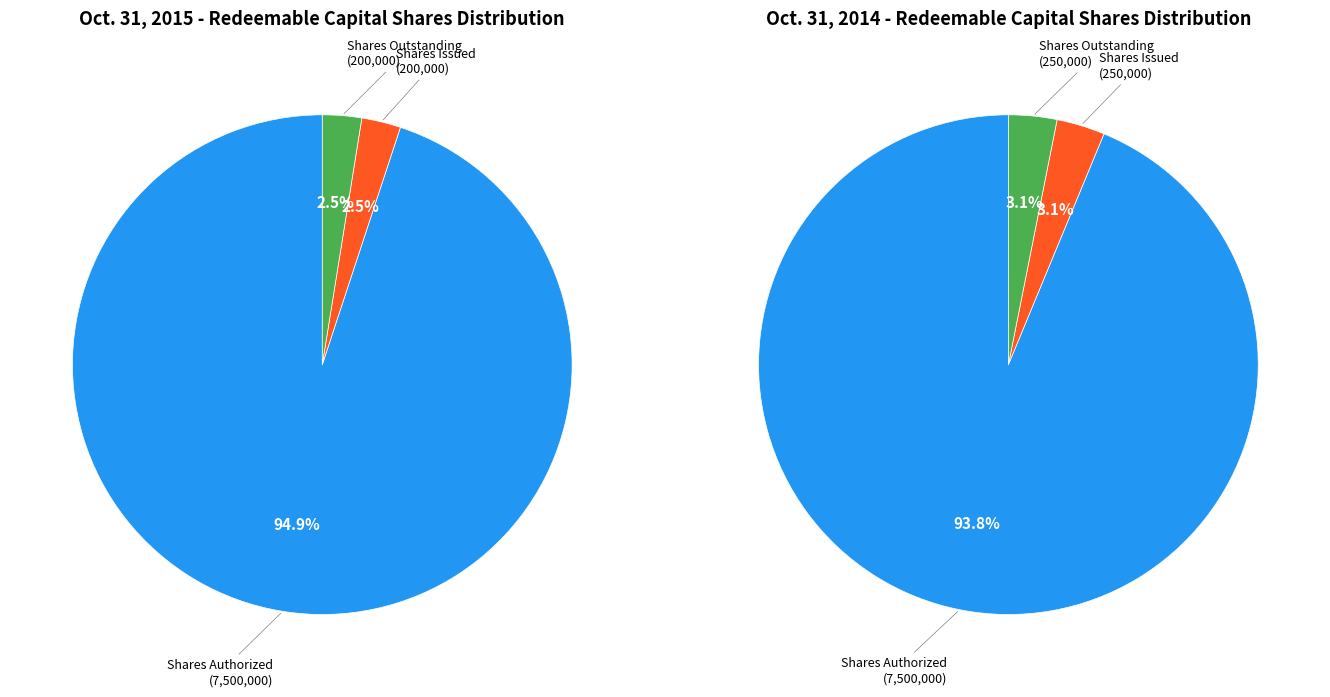

Rank the series at Shares Outstanding from lowest to highest value.

values_2015, values_2014